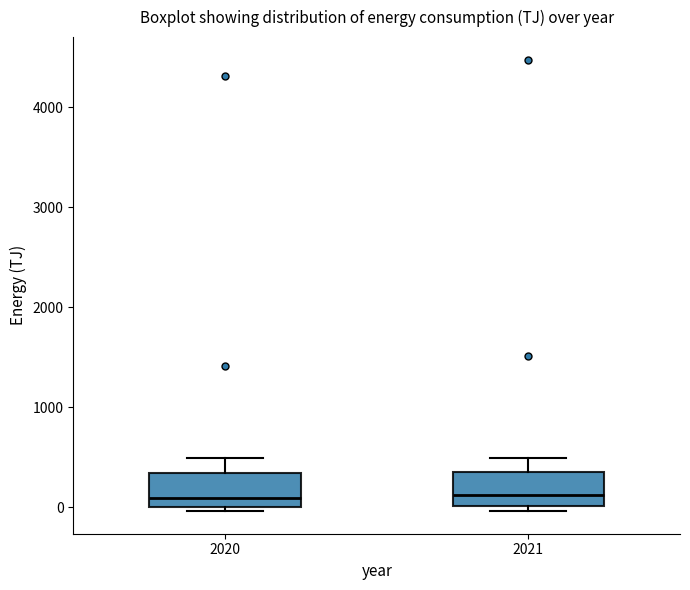

Where does the median line of the box at x = 2020 sit on the y-axis? The values are not printed on the chart, so give them approximately, as read against the axis.

100